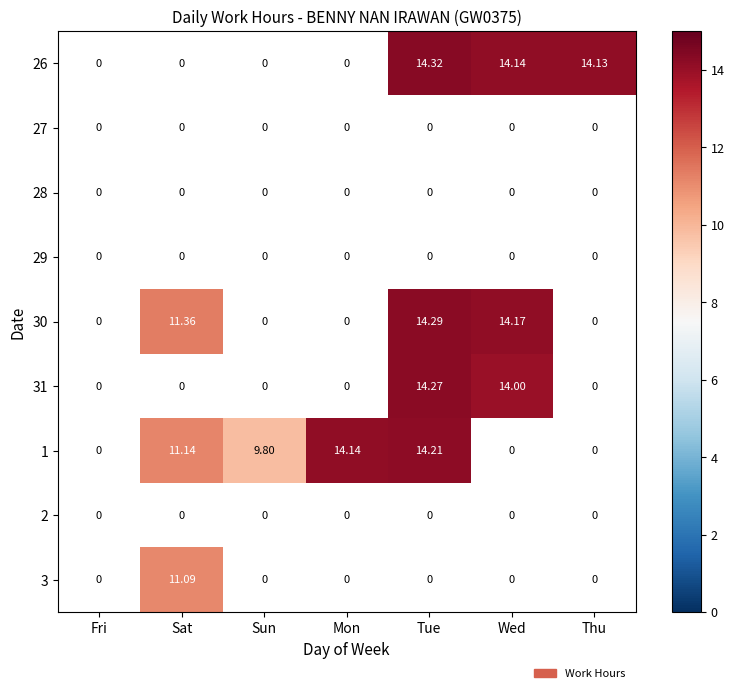

Is the value of 28 at Wed greater than the value of 2 at Fri?

No